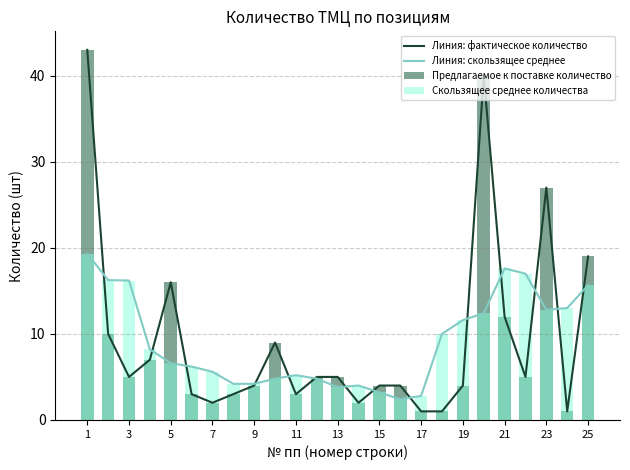

How many groups of bars are there?

25